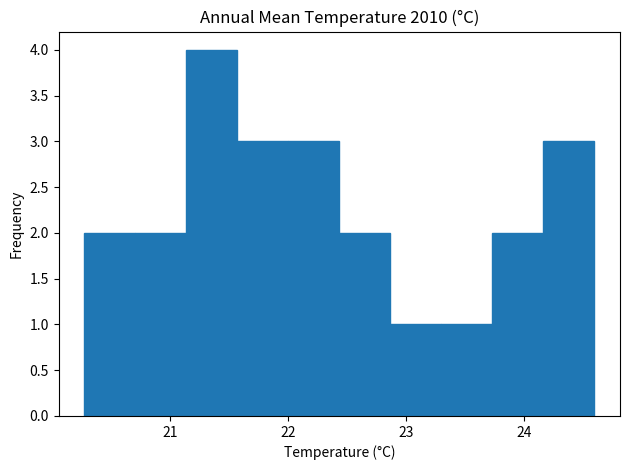

What is the height of the bar covering 20.3 to 20.7 on the x-axis? Neither the bar edges nor the heights are printed on the chart, so give them approximately, as read against the axes.

2